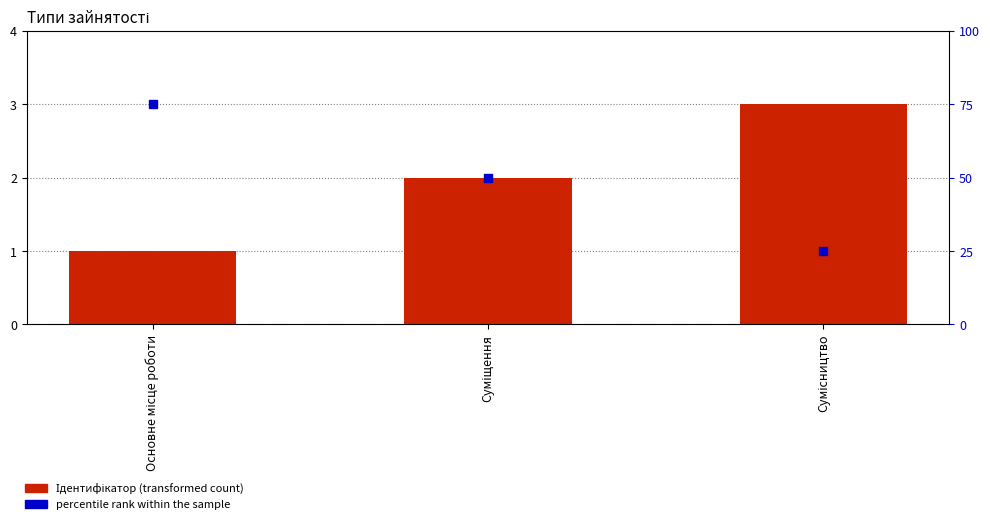

Which series has the largest total across all categories?

percentile rank within the sample